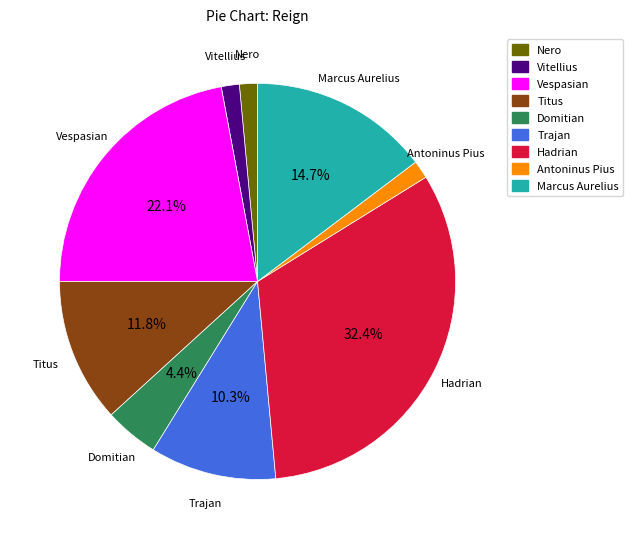

True or false: Vespasian accounts for 22% of the total.

True